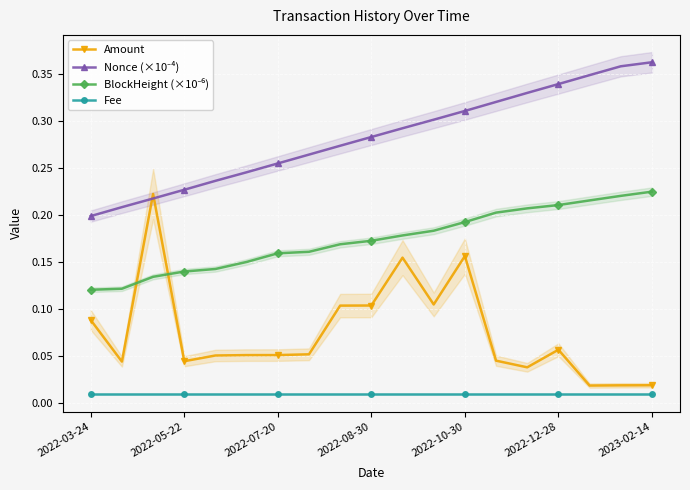

At how many categories does at least one series exceed 0?

19